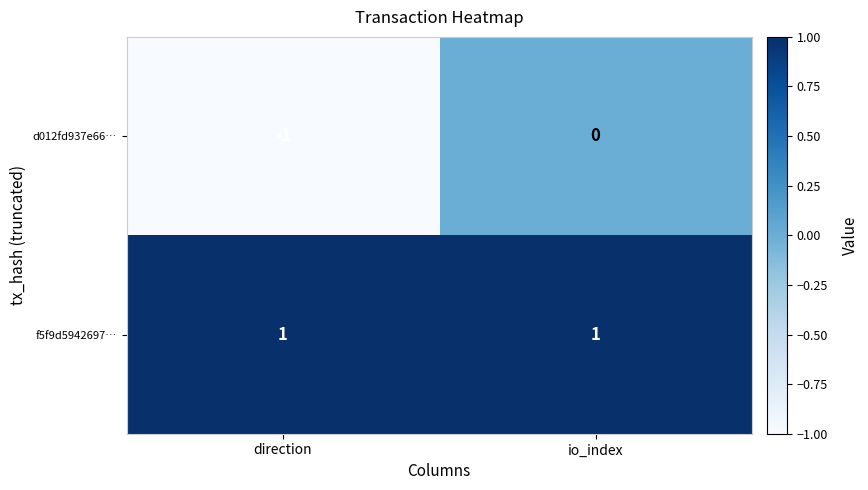

The f5f9d5942697… series shows 0 at direction. True or false?

False